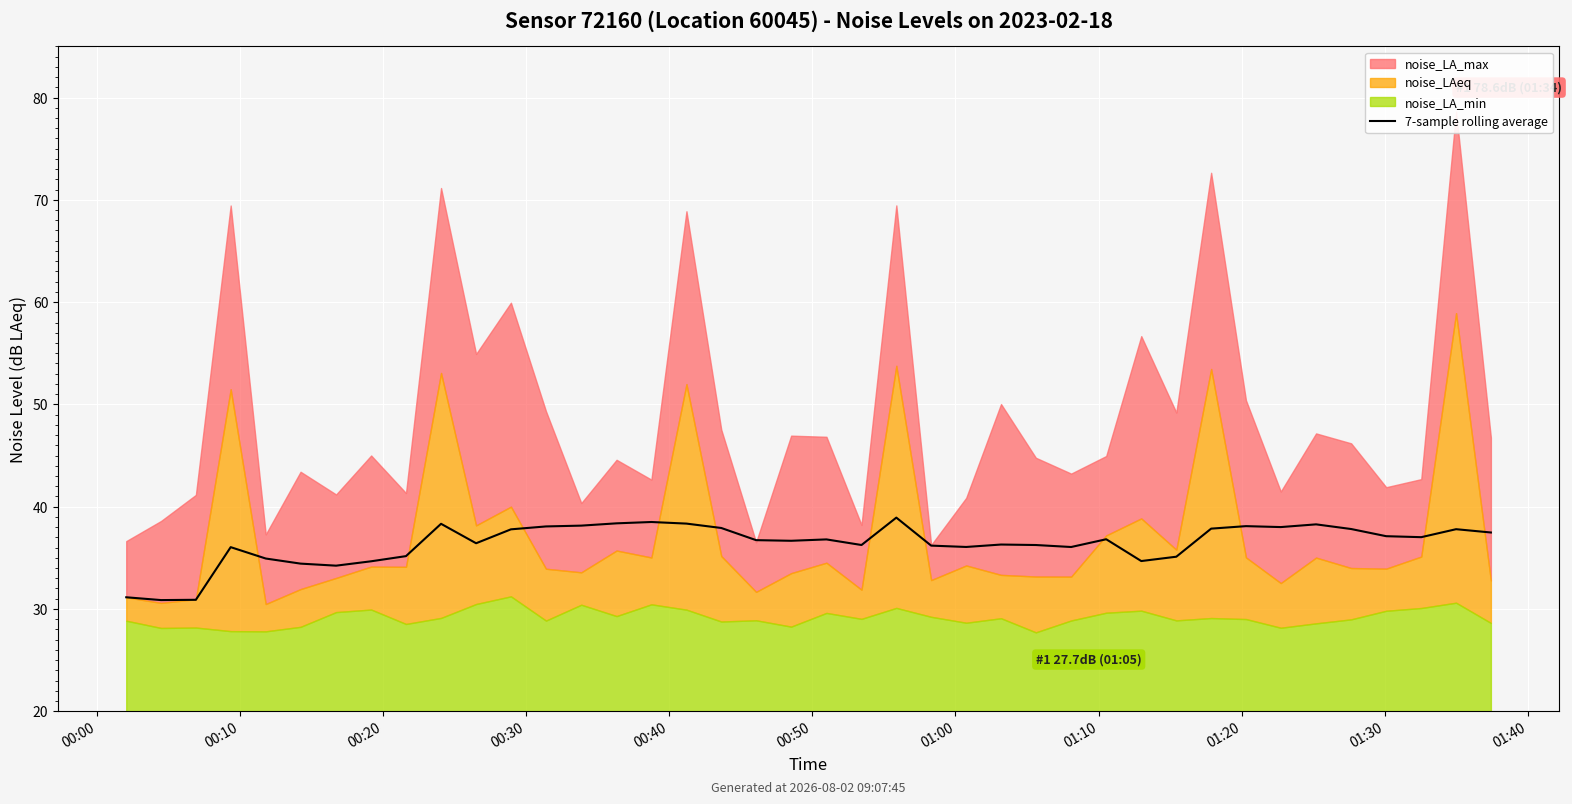

True or false: the data shows 54.8 at 23.

False